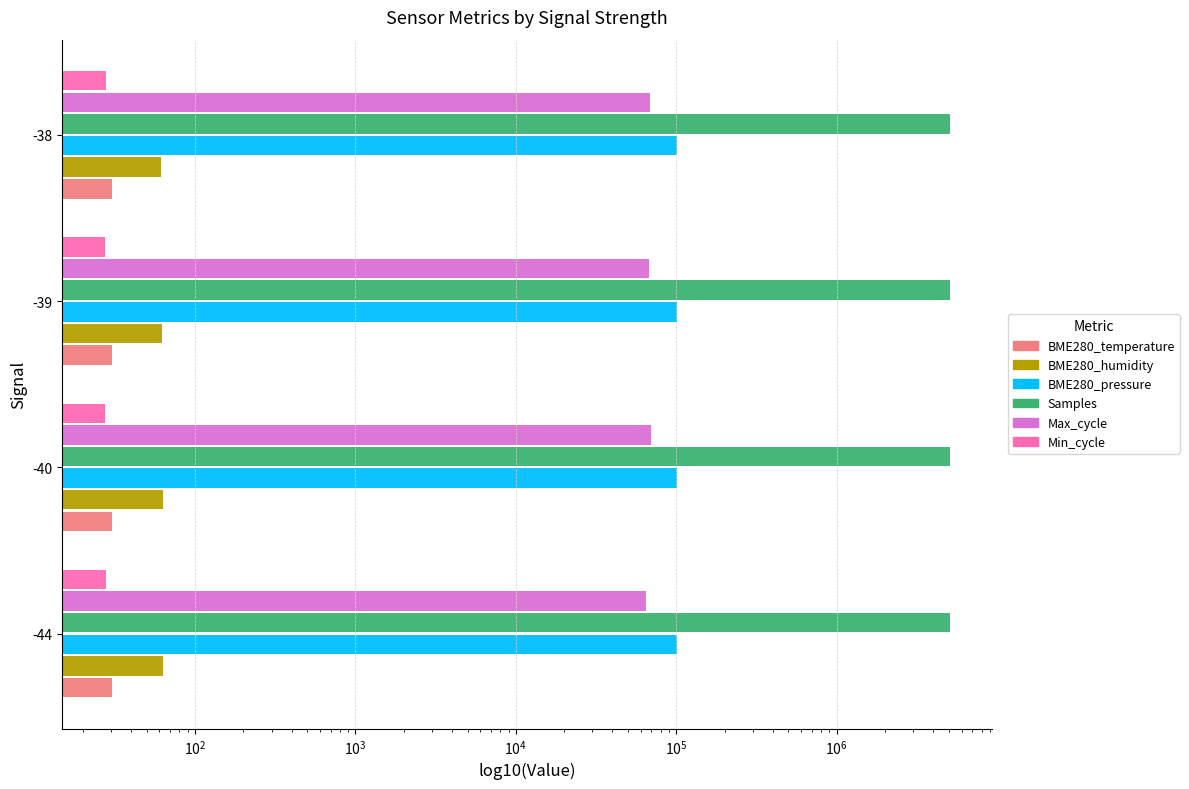

Which series has the widest spread of values?

Samples